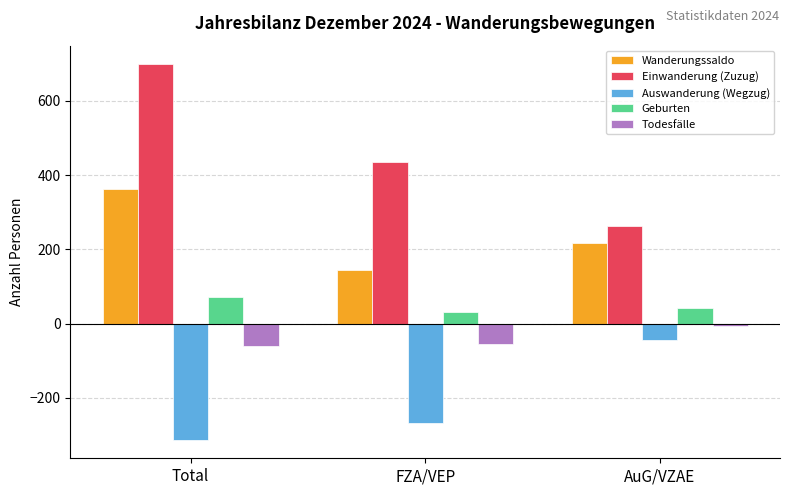

Which category has the lowest value in the Auswanderung (Wegzug) series?

Total